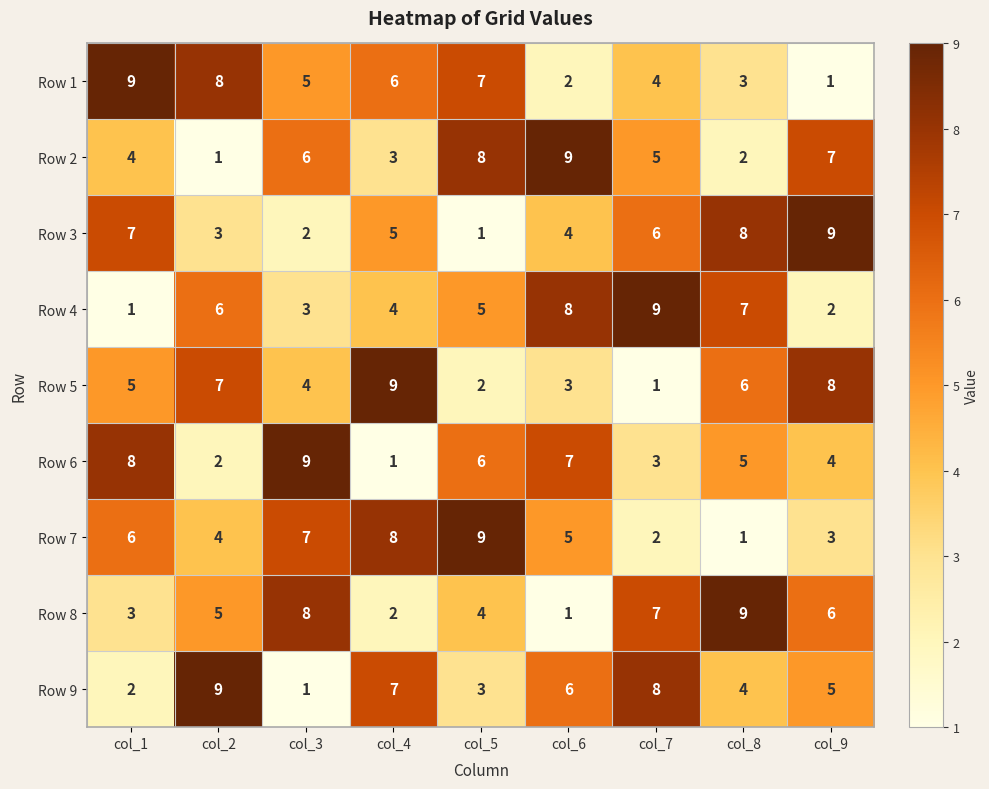

True or false: Row 2 has a value of 3 at col_4.

True